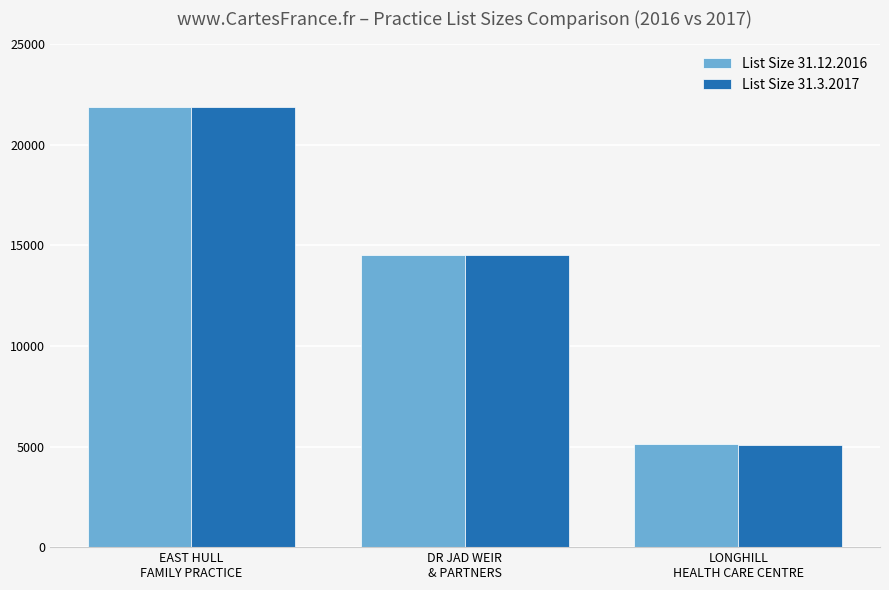

What is the minimum value shown in the chart?

5075